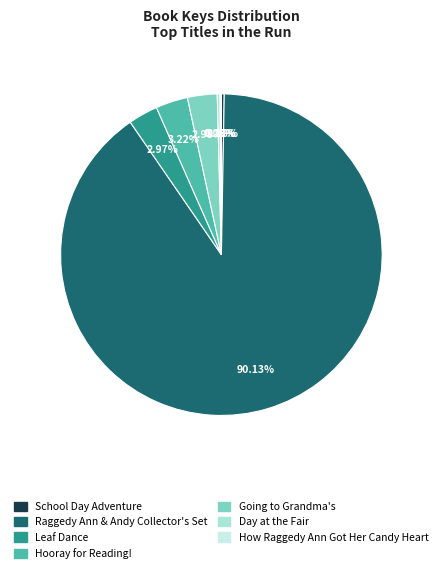

Which slice is the largest?

Raggedy Ann & Andy Collector's Set